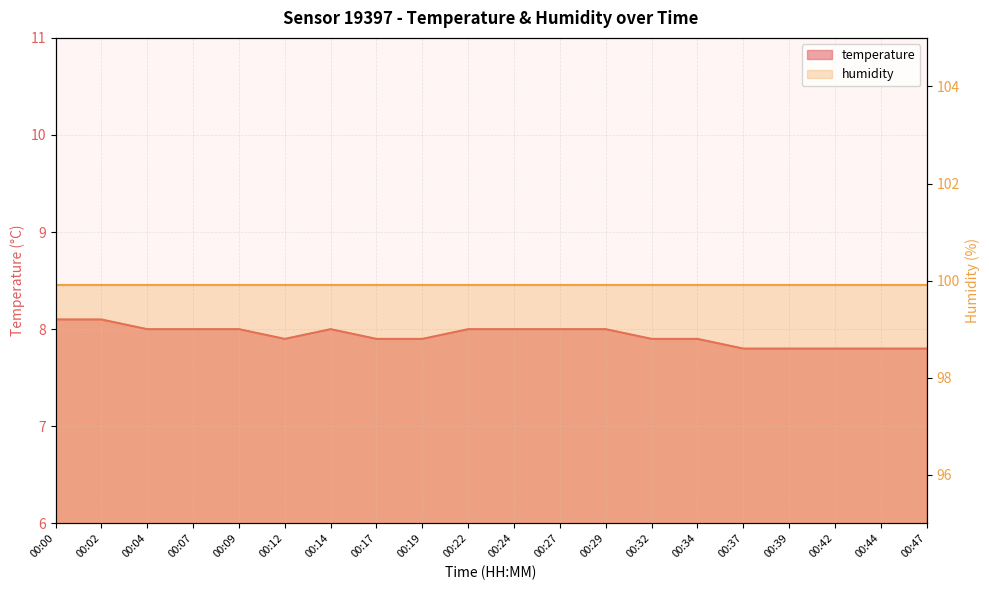

Reading left to right, what are all the values shown in this chart?

8.1	8.1	8.0	8.0	8.0	7.9	8.0	7.9	7.9	8.0	8.0	8.0	8.0	7.9	7.9	7.8	7.8	7.8	7.8	7.8